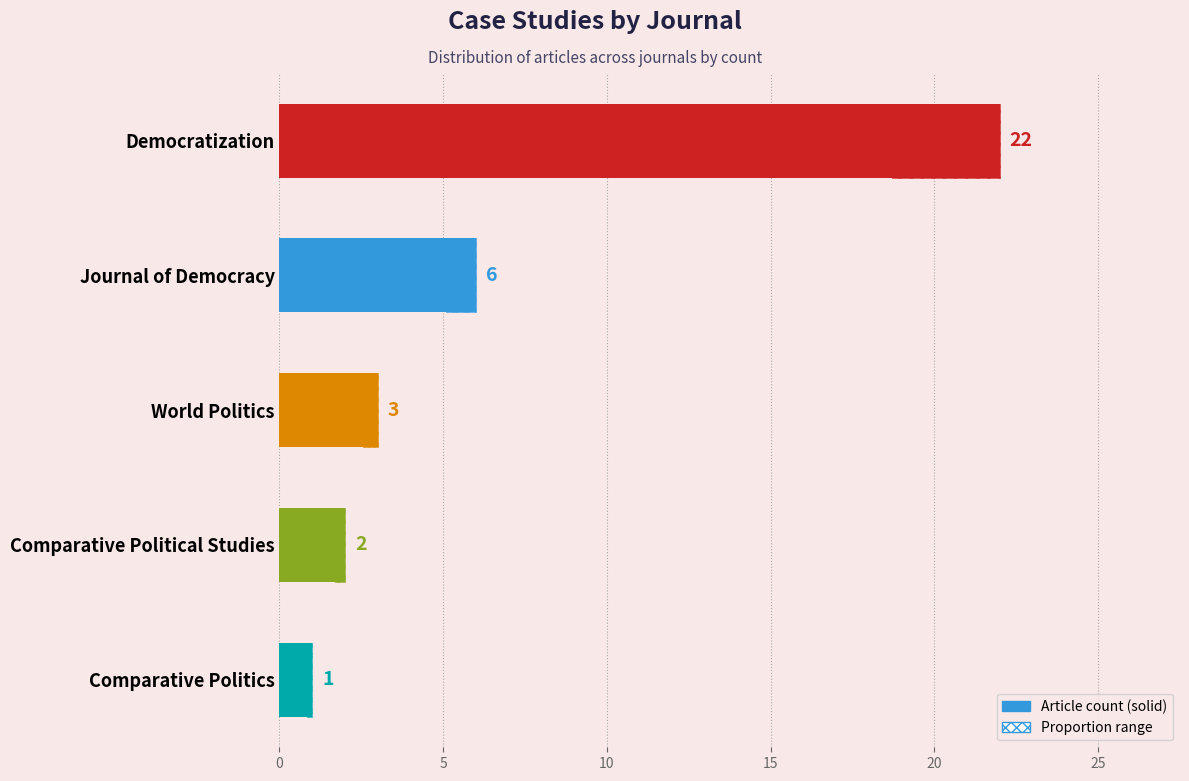

Reading left to right, extract all data points from this chart.

22	6	3	2	1